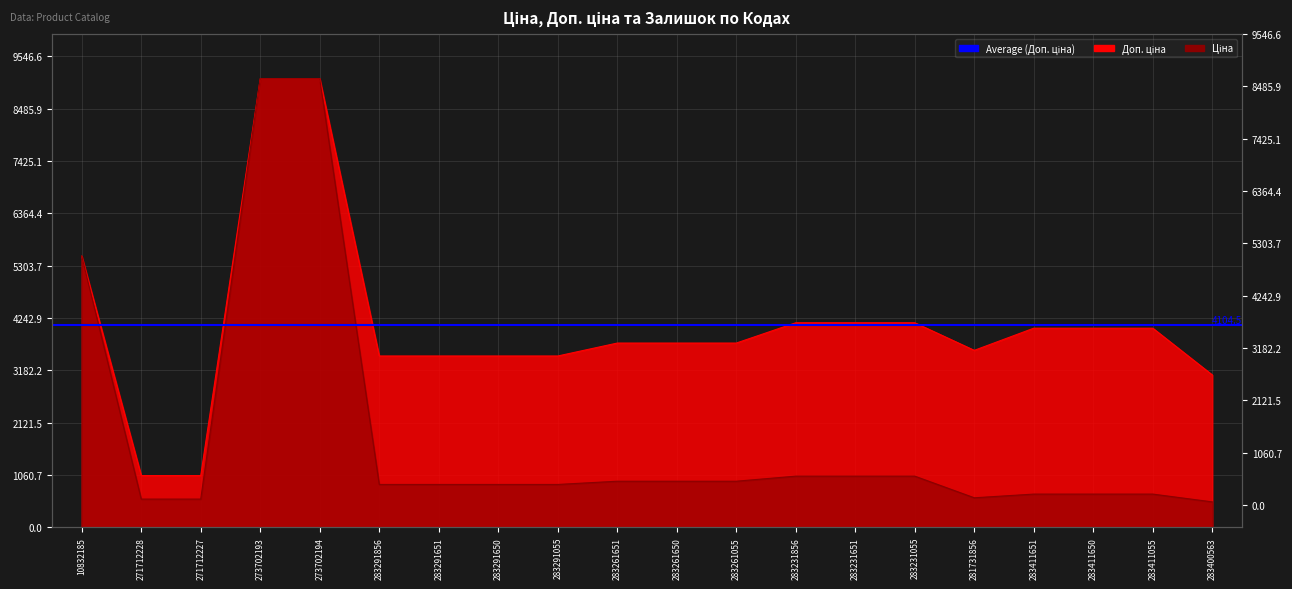

The value of Доп. ціна at 283411650 is 2774.0. True or false?

False